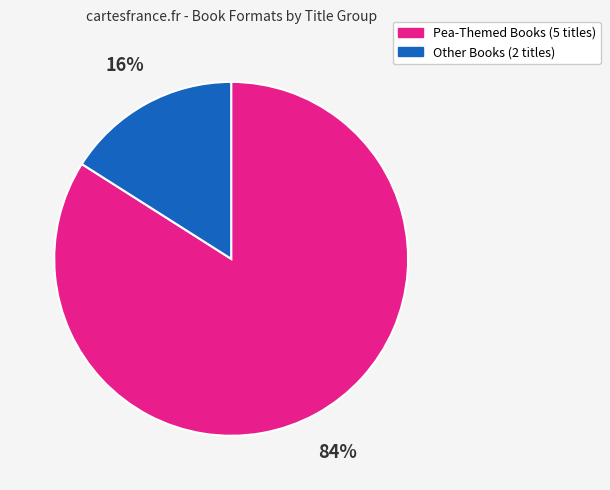

Which category has the smallest portion of the pie?

Other Books (2 titles)